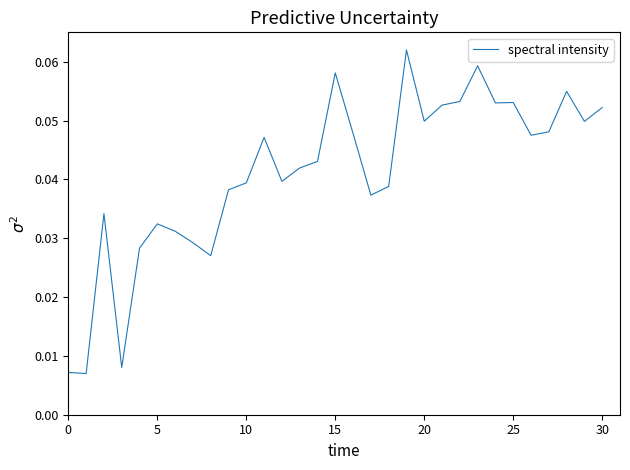

Is this an area chart (filled region under the line)?

No